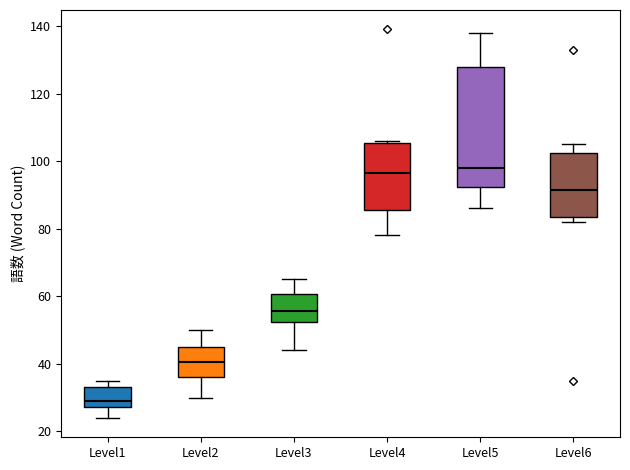

Where is the lower edge of the box for Level4 on the y-axis? The values are not printed on the chart, so give them approximately, as read against the axis.

86